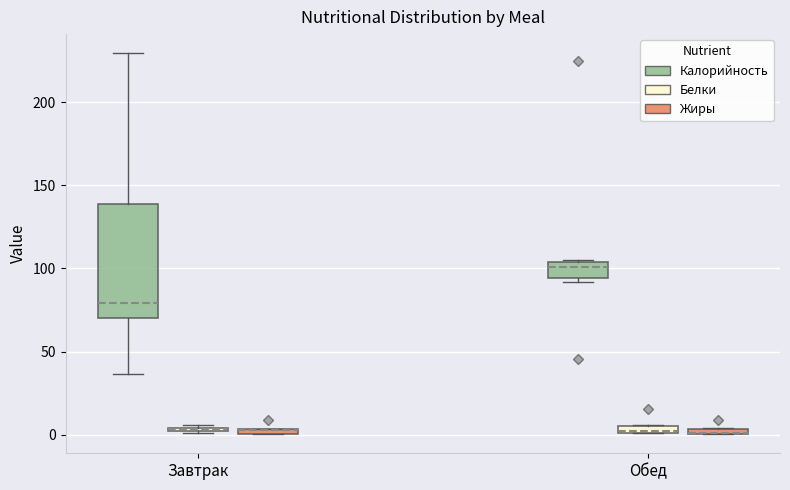

Where is the upper edge of the box for Обед (Калорийность) on the y-axis? The values are not printed on the chart, so give them approximately, as read against the axis.

105